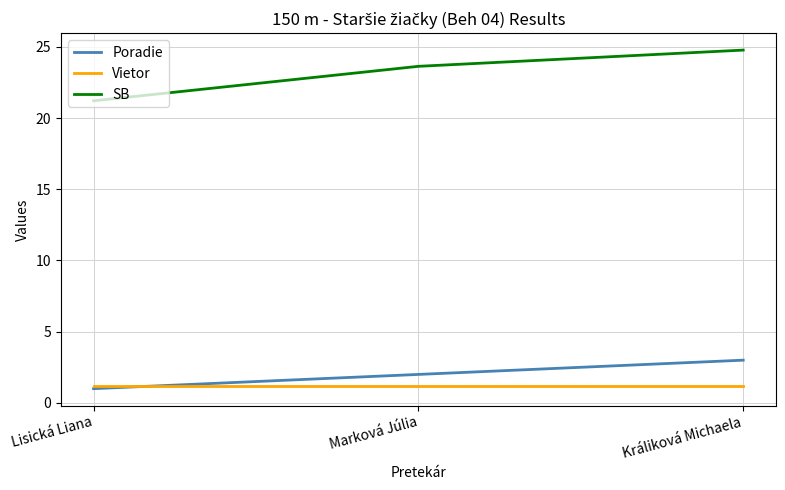

At which category is the sum across all series the highest?

Králiková Michaela